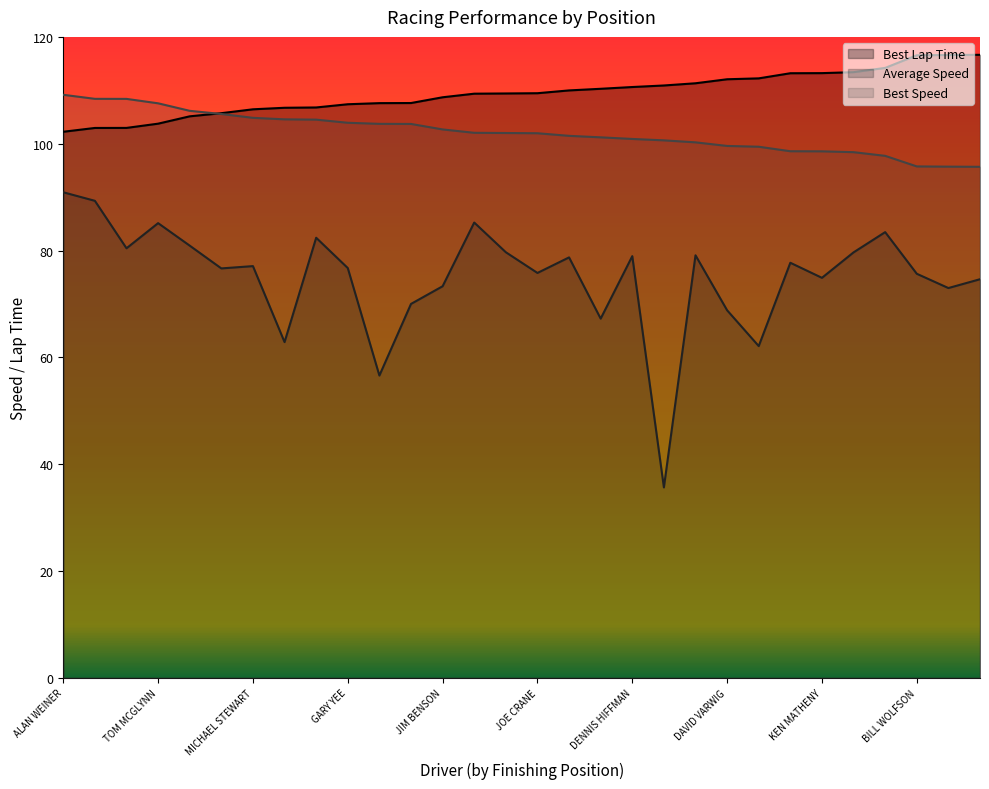

Reading right to left, what are all the values shown in this chart?

Best Lap Time: 116.6	116.6	116.6	114.2	113.4	113.2	113.2	112.2	112.1	111.3	110.9	110.6	110.3	110.0	109.5	109.4	109.4	108.7	107.6	107.6	107.4	106.8	106.7	106.4	105.7	105.1	103.8	103.0	103.0	102.2
Average Speed: 74.6	73.0	75.7	83.4	79.7	74.9	77.7	62.1	68.8	79.1	35.6	78.9	67.3	78.7	75.8	79.7	85.2	73.3	70.0	56.6	76.7	82.4	62.9	77.1	76.7	80.9	85.1	80.4	89.3	90.9
Best Speed: 95.7	95.7	95.7	97.7	98.4	98.6	98.6	99.4	99.6	100.3	100.6	100.9	101.2	101.5	102.0	102.0	102.0	102.7	103.7	103.7	103.9	104.5	104.6	104.8	105.6	106.2	107.6	108.4	108.4	109.2